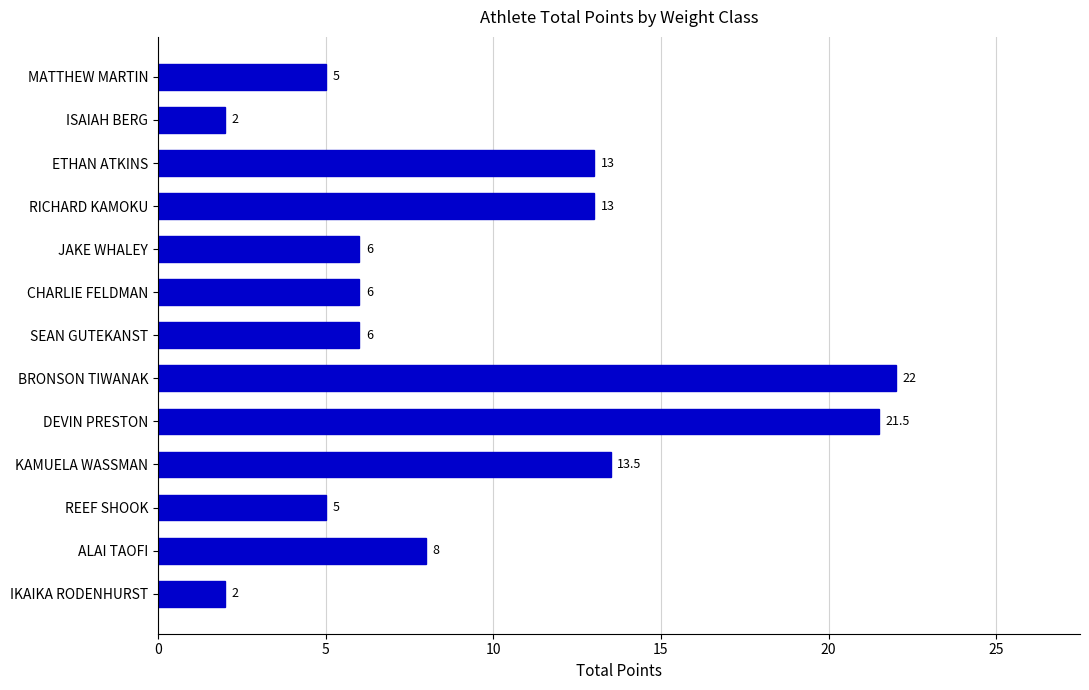

How many data points does each series have?

13